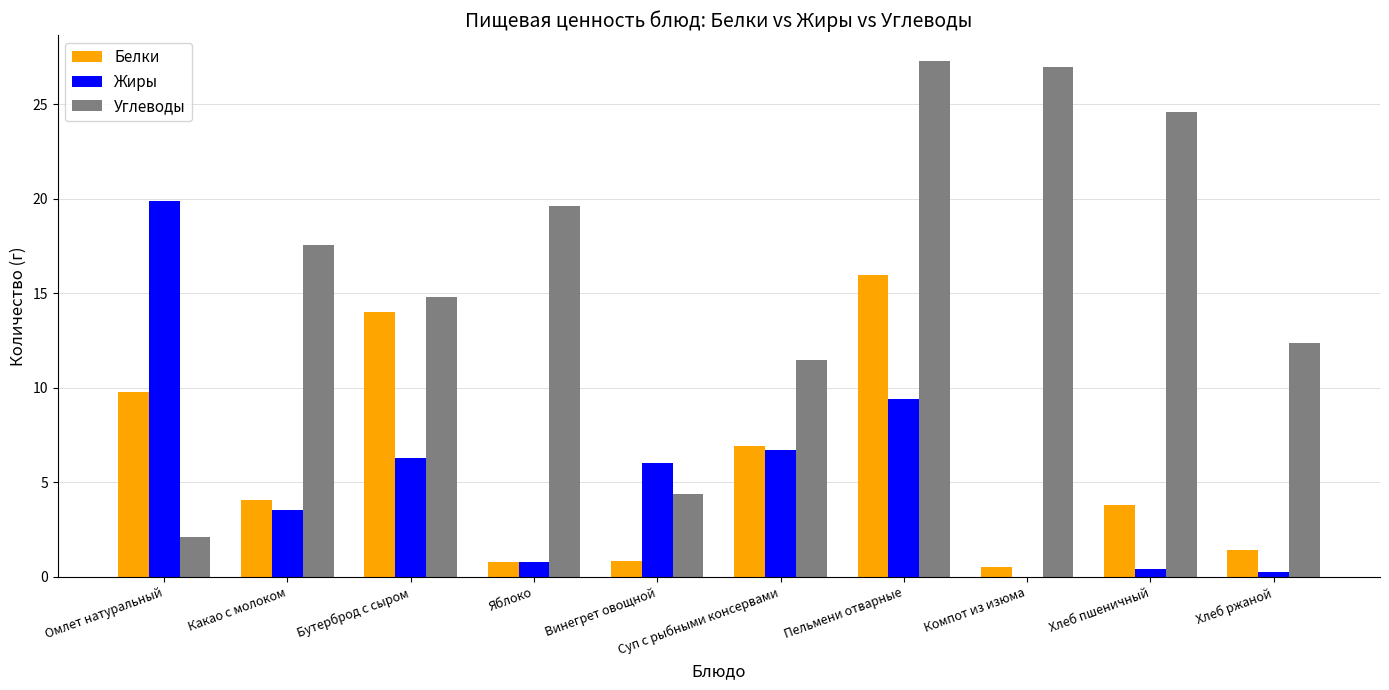

The Жиры series shows 19.9 at Омлет натуральный. True or false?

True